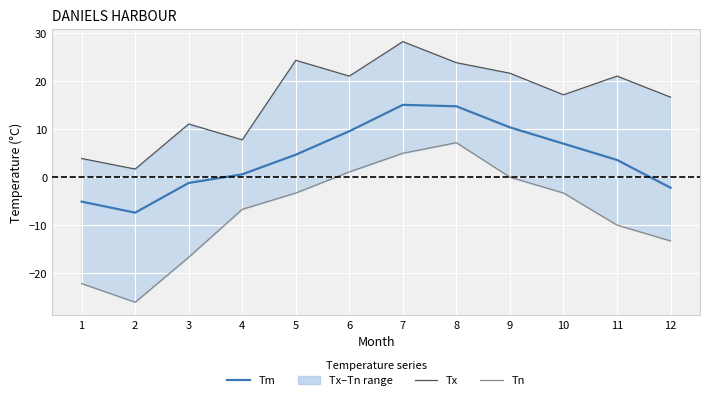

True or false: Tm (mean) and Tn (min) intersect in this chart.

False